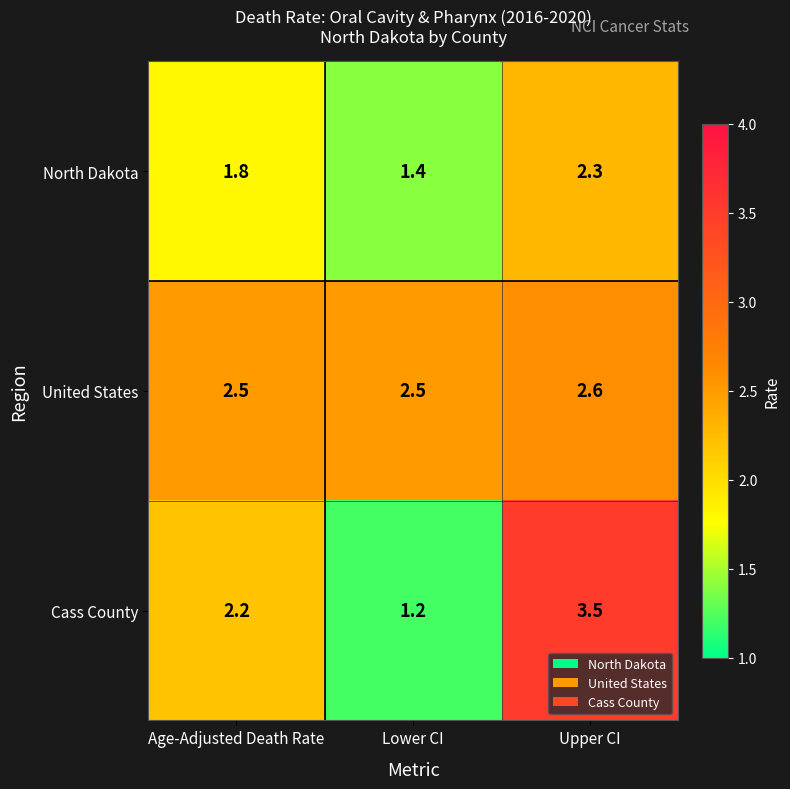

Reading left to right, extract all data points from this chart.

North Dakota: Age-Adjusted Death Rate=1.8	Lower CI=1.4	Upper CI=2.3
United States: Age-Adjusted Death Rate=2.5	Lower CI=2.5	Upper CI=2.6
Cass County: Age-Adjusted Death Rate=2.2	Lower CI=1.2	Upper CI=3.5